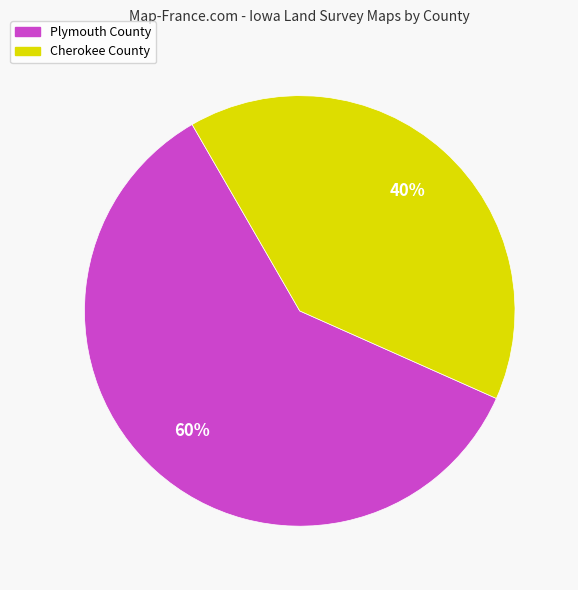

How many slices are in this pie chart?

2